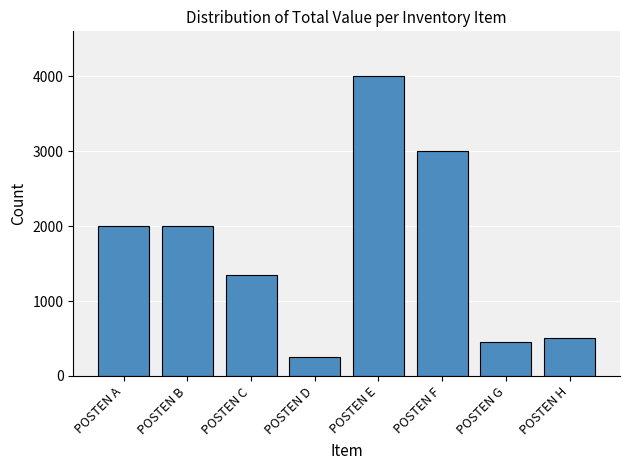

What is the ratio of the value at POSTEN C to the value at POSTEN H?

2.7